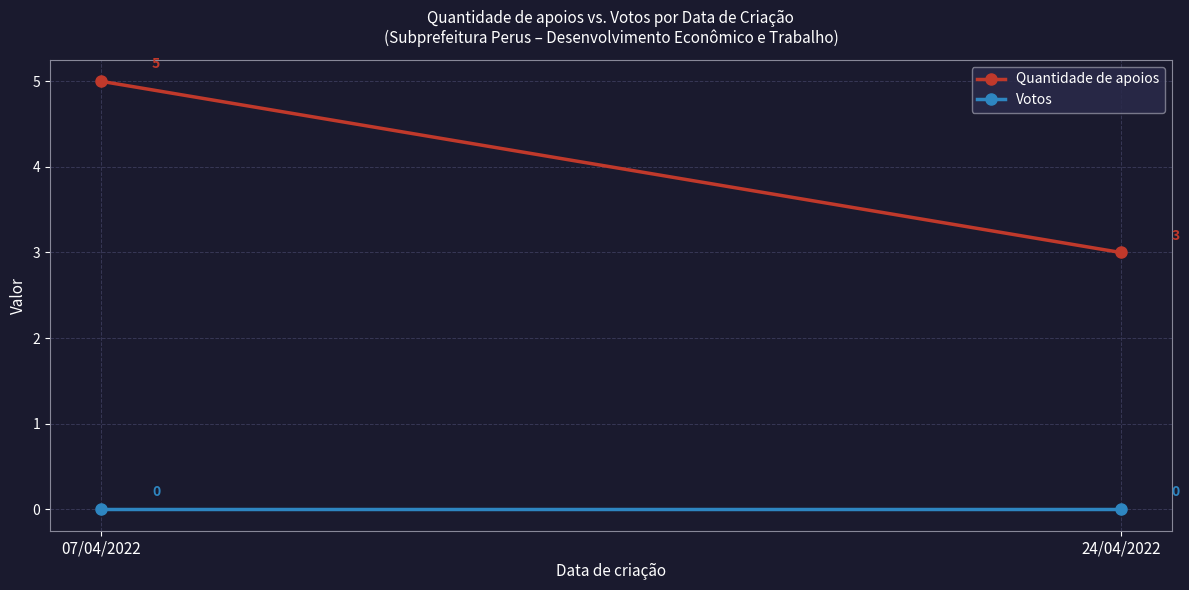

What are all the series names shown in the legend?

Quantidade de apoios, Votos